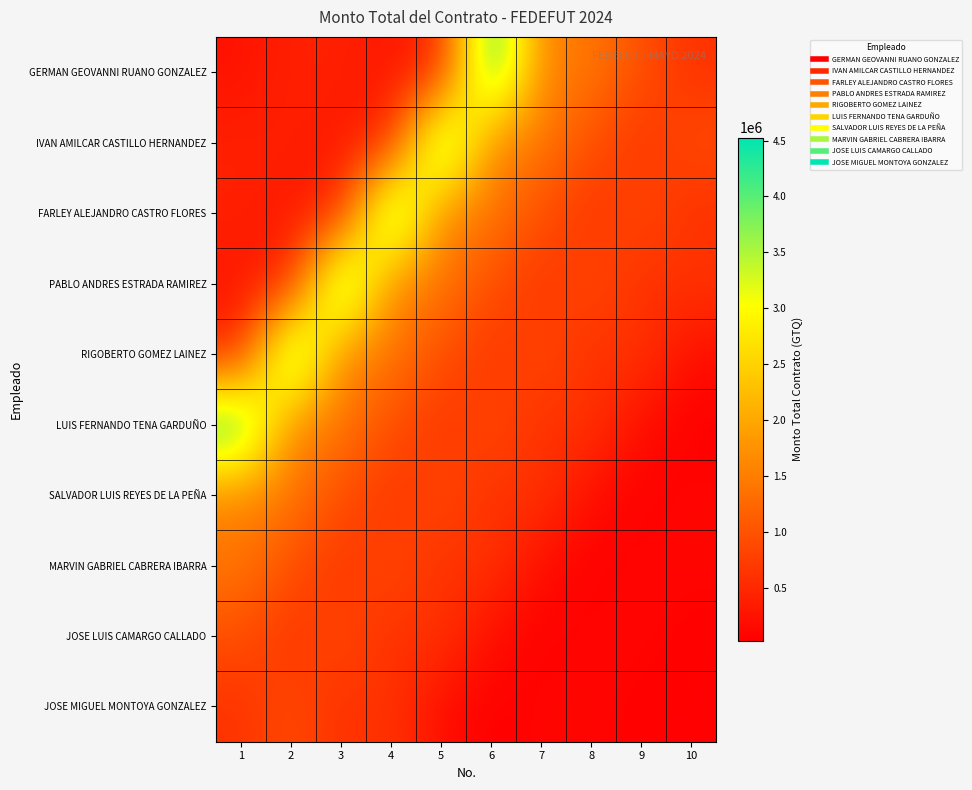

How many distinct data groups are displayed?

10